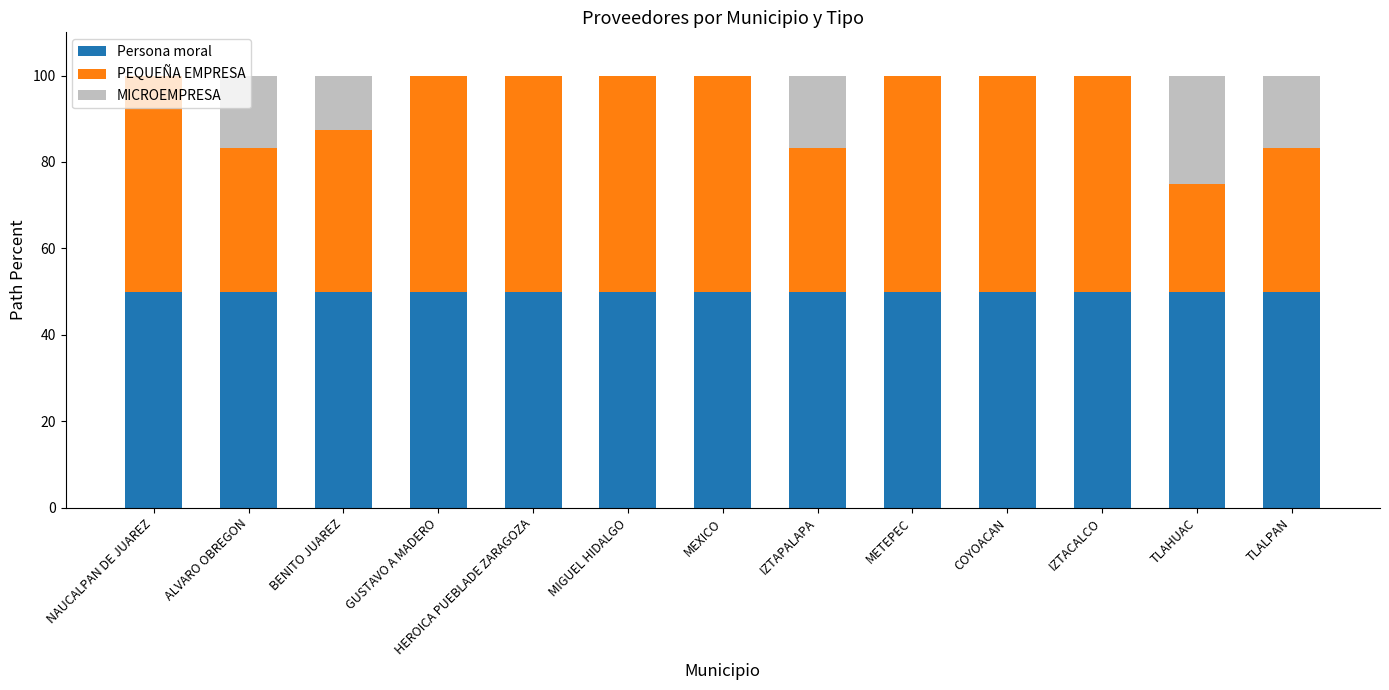

The Persona moral series shows 25.7 at COYOACAN. True or false?

False